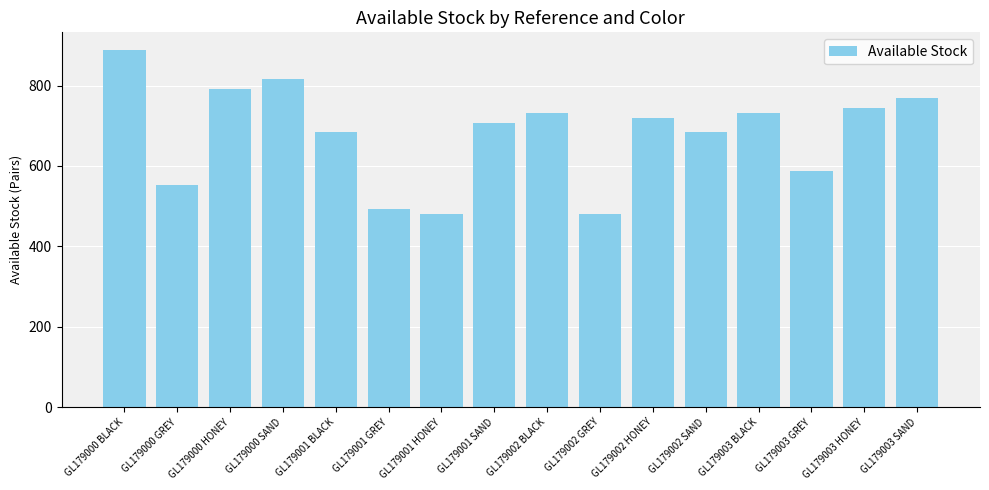

Reading left to right, transcribe all the data shown in this chart.

GL179000 BLACK=888	GL179000 GREY=552	GL179000 HONEY=792	GL179000 SAND=816	GL179001 BLACK=684	GL179001 GREY=492	GL179001 HONEY=480	GL179001 SAND=708	GL179002 BLACK=732	GL179002 GREY=480	GL179002 HONEY=720	GL179002 SAND=684	GL179003 BLACK=732	GL179003 GREY=588	GL179003 HONEY=744	GL179003 SAND=768